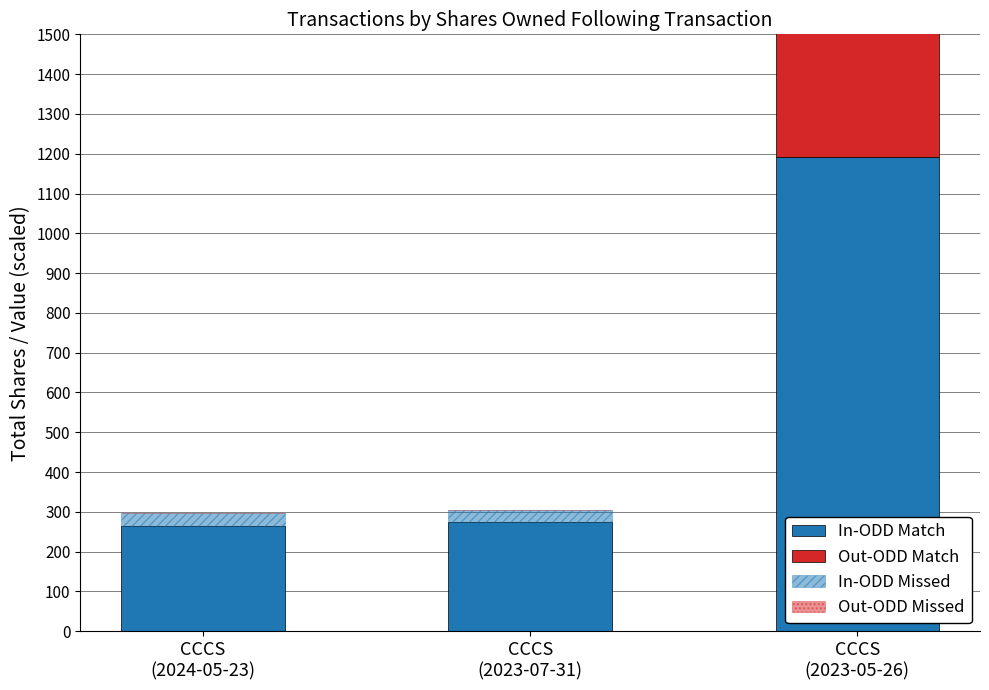

Which series has the largest range (max minus min)?

In-ODD Match